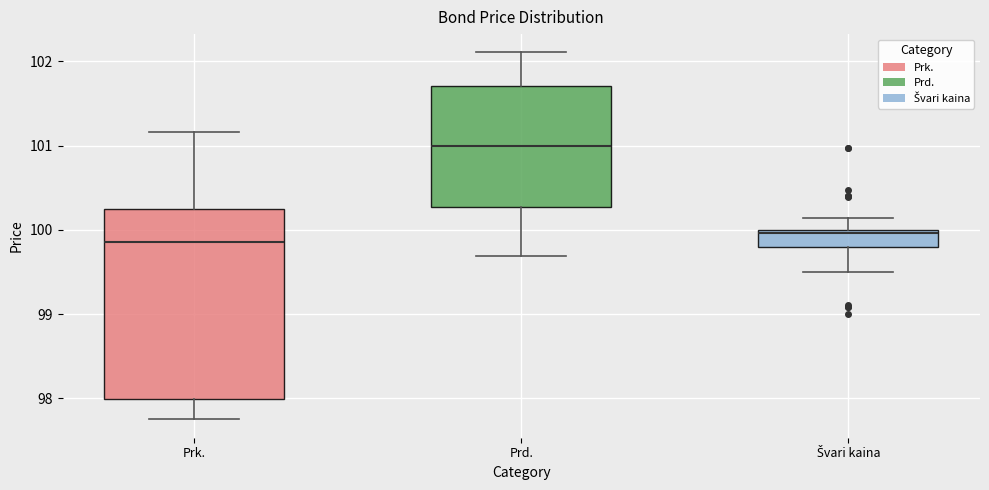

Reading left to right, transcribe this box plot: for each box, give where its median line is, the range the box spans, and where its two whiskers end, as read against the y-axis. The values are not printed on the chart, so give them approximately, as read against the axis.

Prk.: median 99.9, box 98.0 to 100.3, whiskers 97.8 to 101.2
Prd.: median 101.0, box 100.3 to 101.7, whiskers 99.7 to 102.1
Švari kaina: median 100.0 (just below the box's upper edge), box 99.8 to 100.0, whiskers 99.5 to 100.1